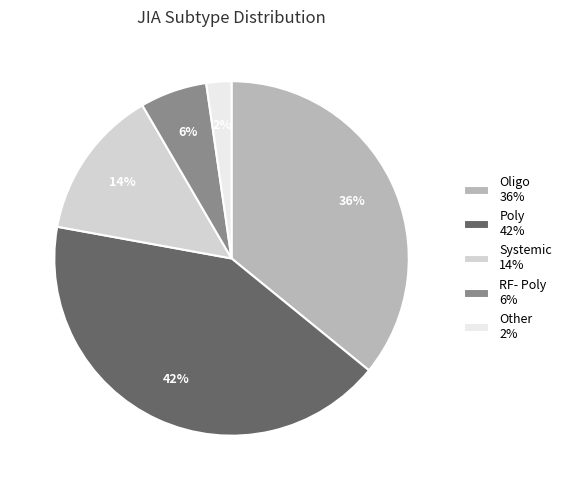

Rank the categories by value from highest to lowest.

Poly, Oligo, Systemic, RF- Poly, Other